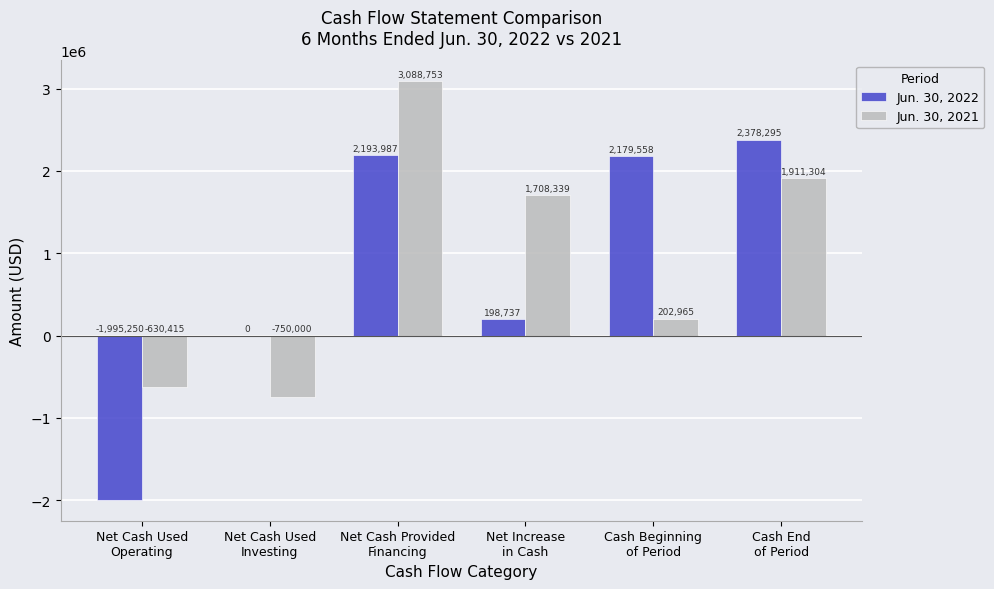

What is the greatest value displayed?

3088753